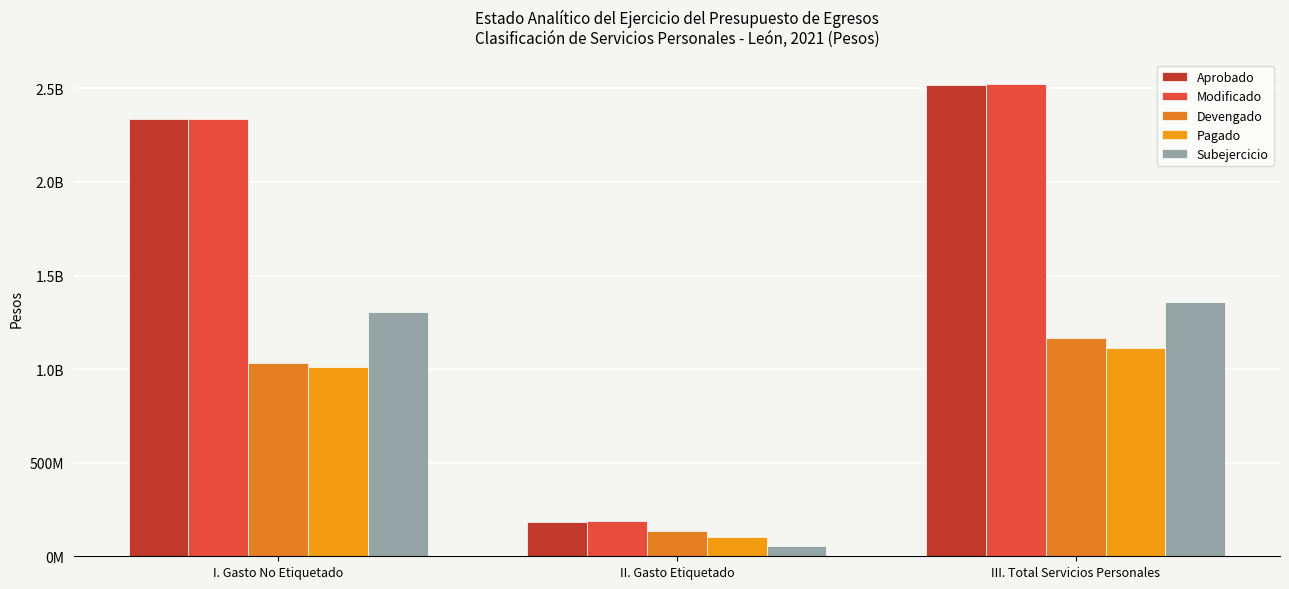

The value of Subejercicio at II. Gasto Etiquetado is 53077346.0. True or false?

True